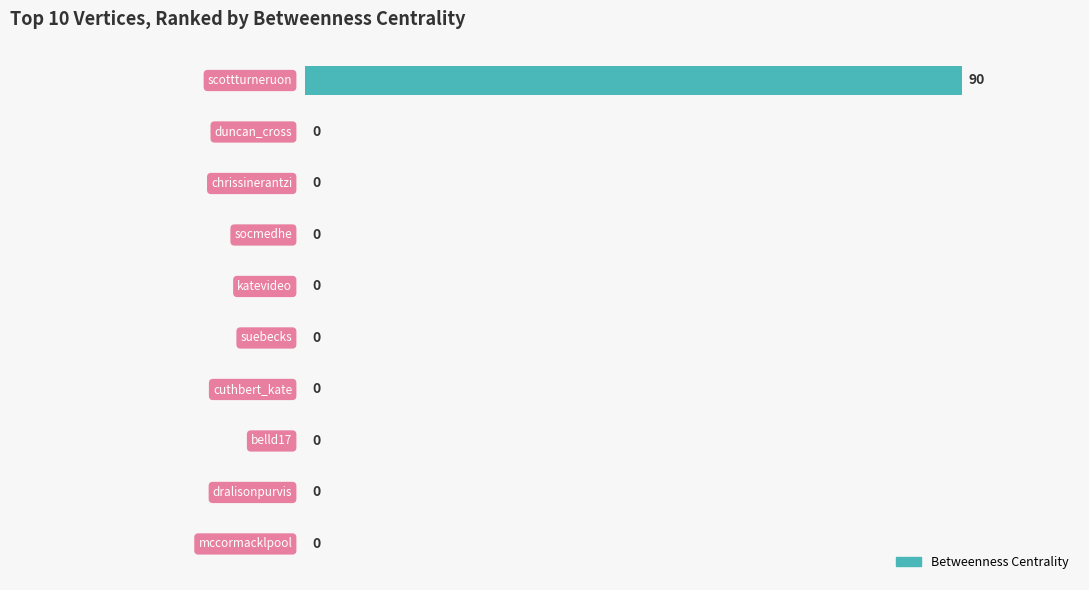

What is the sum of all values?

90